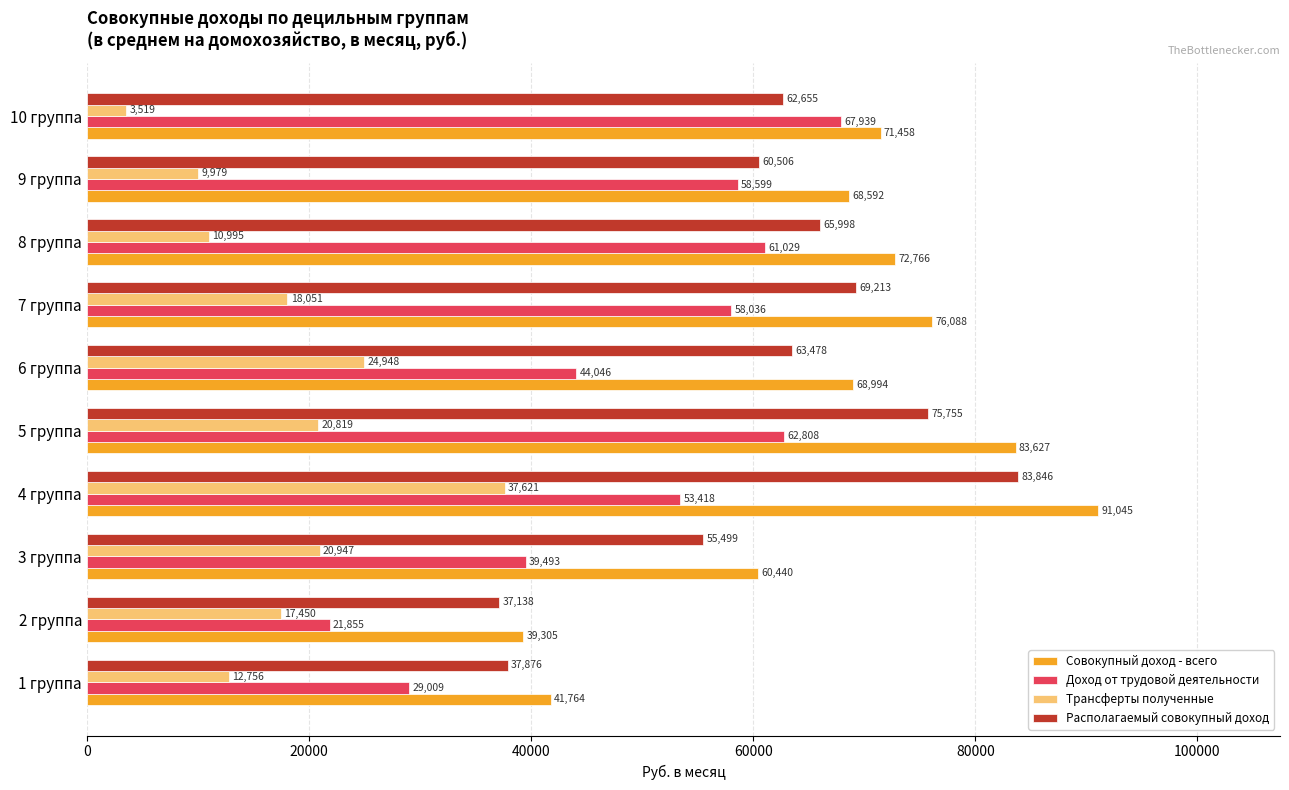

What are all the series names shown in the legend?

Совокупный доход - всего, Доход от трудовой деятельности, Трансферты полученные, Располагаемый совокупный доход